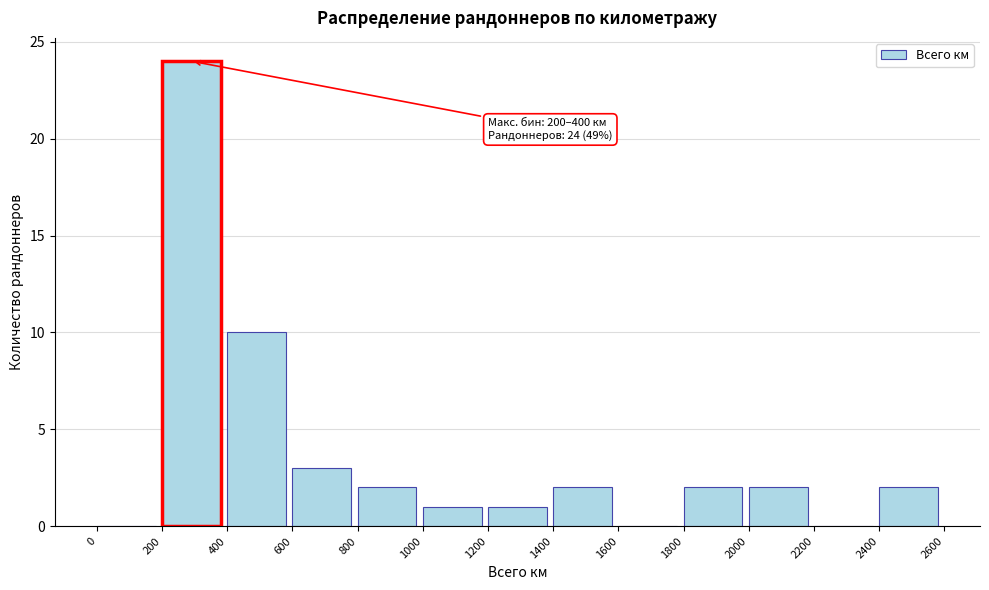

Over which range of the x-axis is the bar tallest?

200 to 400